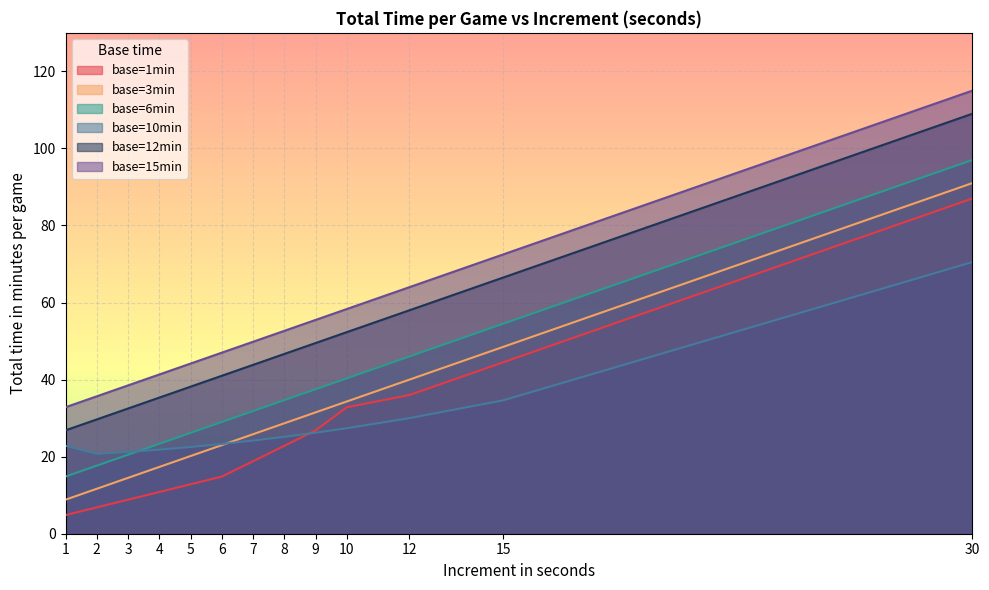

What is the average value of the base=12min series?

48.4